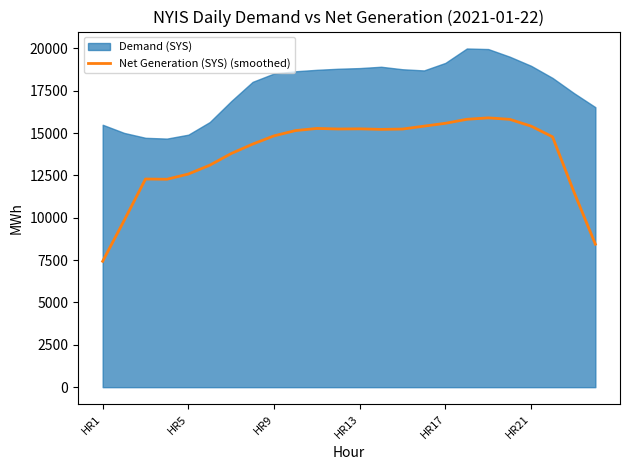

What is the highest value of the Net Generation (SYS) (smoothed) series?

15898.4